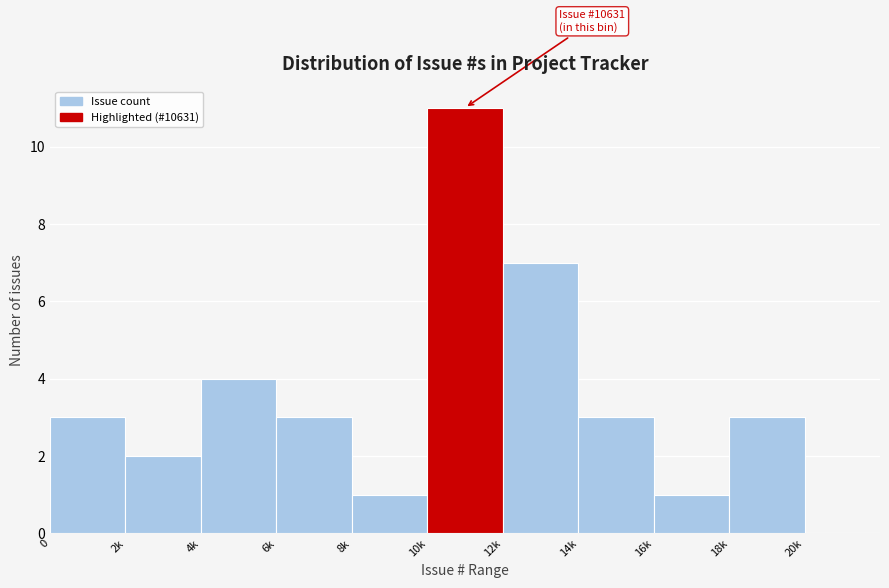

Reading left to right, what are all the values shown in this chart?

3	2	4	3	1	11	7	3	1	3